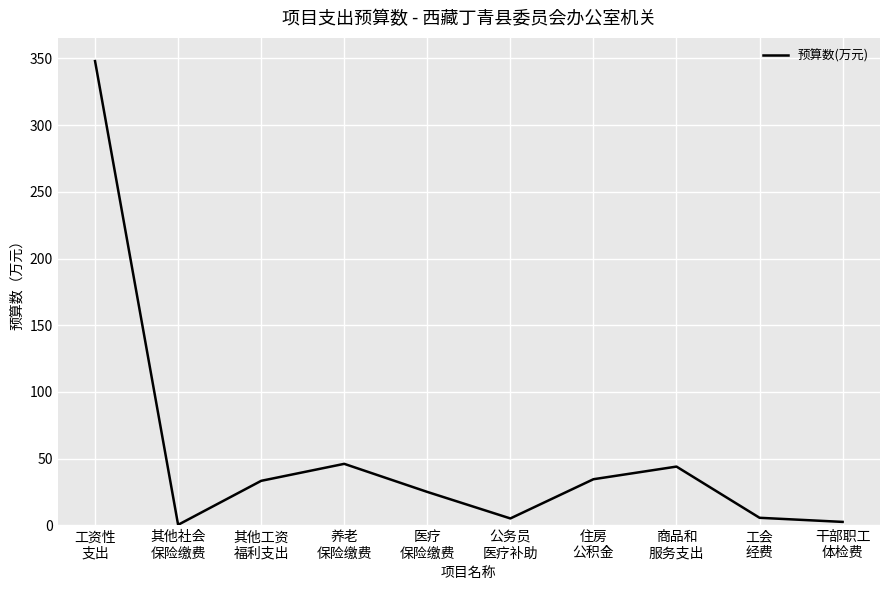

How many lines are shown in the chart?

1